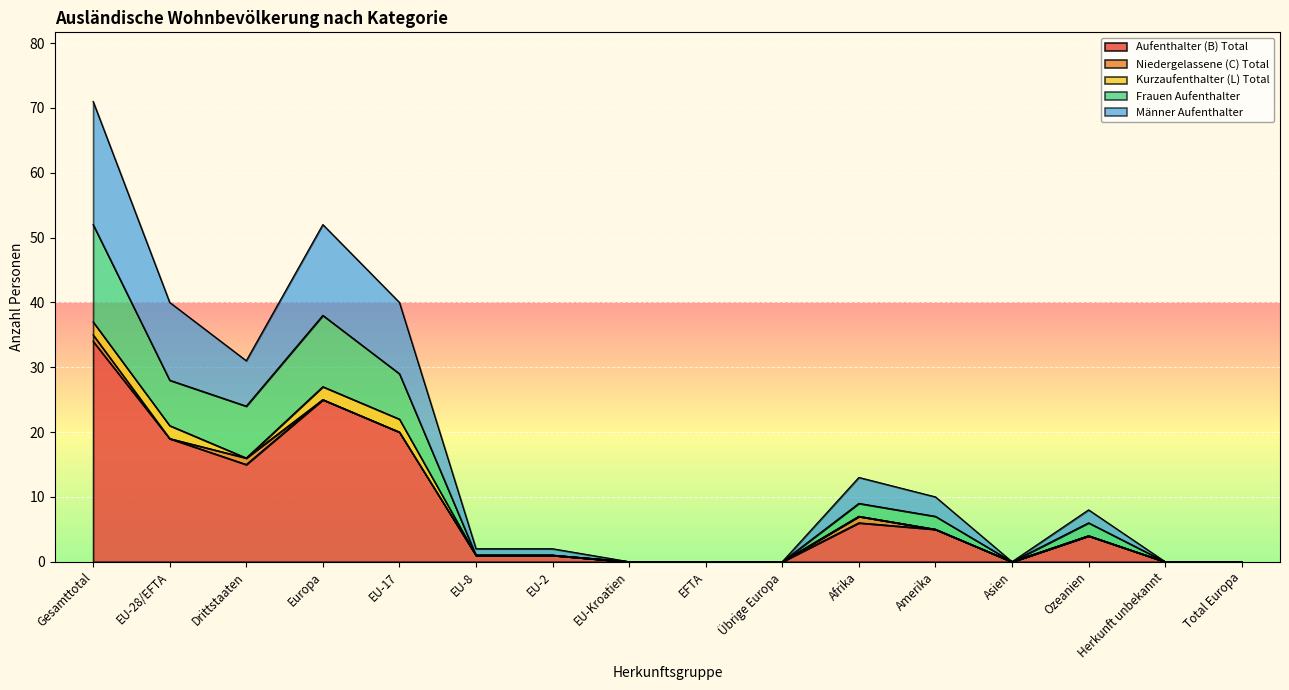

What are all the series names shown in the legend?

Aufenthalter (B) Total, Niedergelassene (C) Total, Kurzaufenthalter (L) Total, Frauen Aufenthalter, Männer Aufenthalter